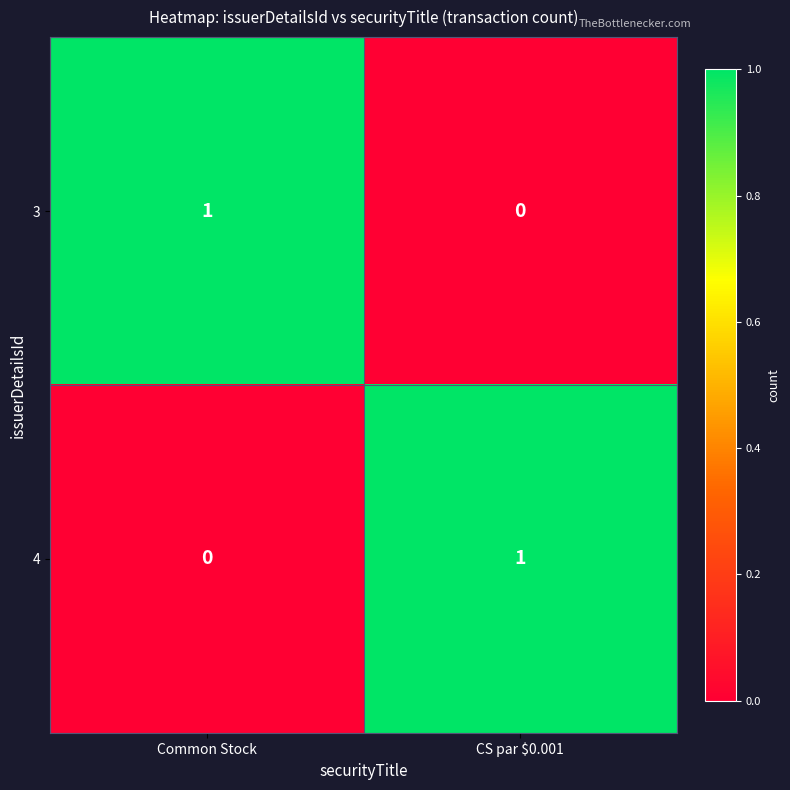

Is the value of 3 at Common Stock greater than the value of 4 at Common Stock?

Yes